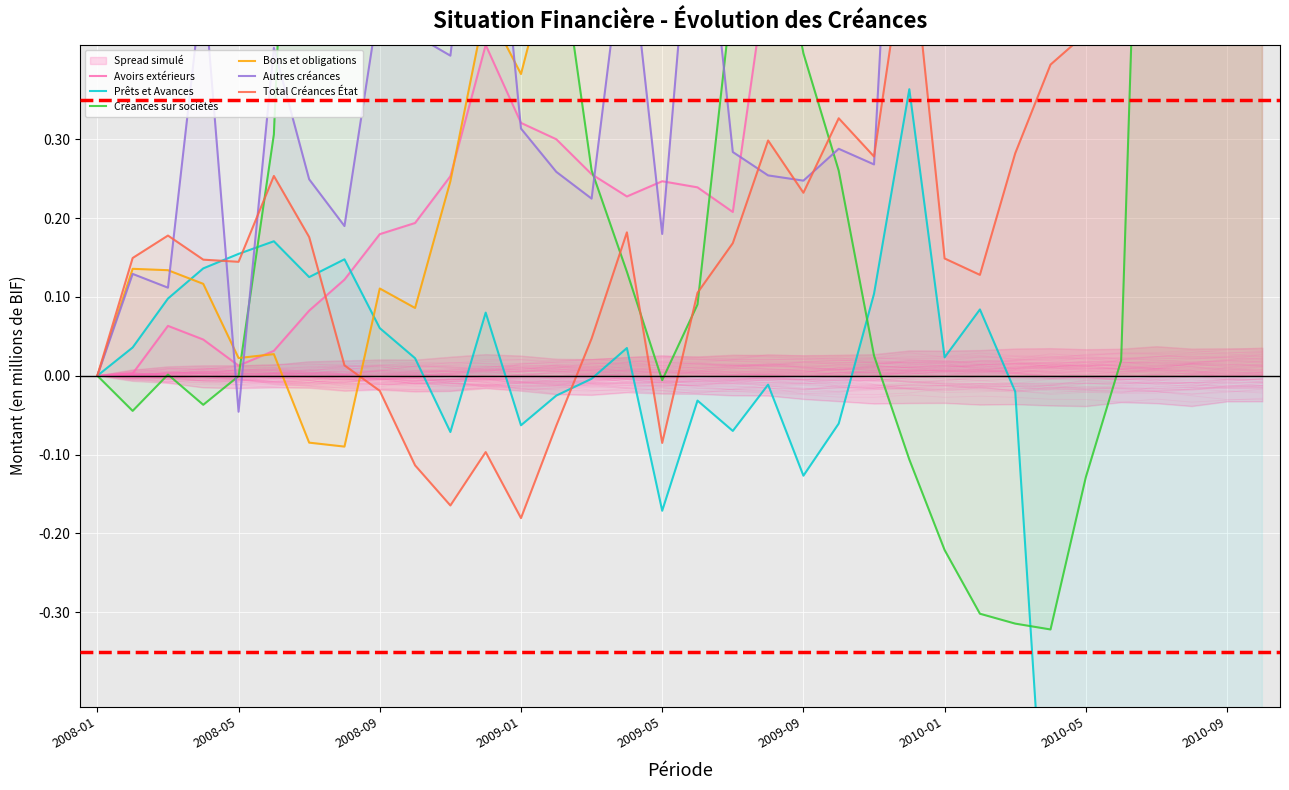

How many lines are shown in the chart?

6